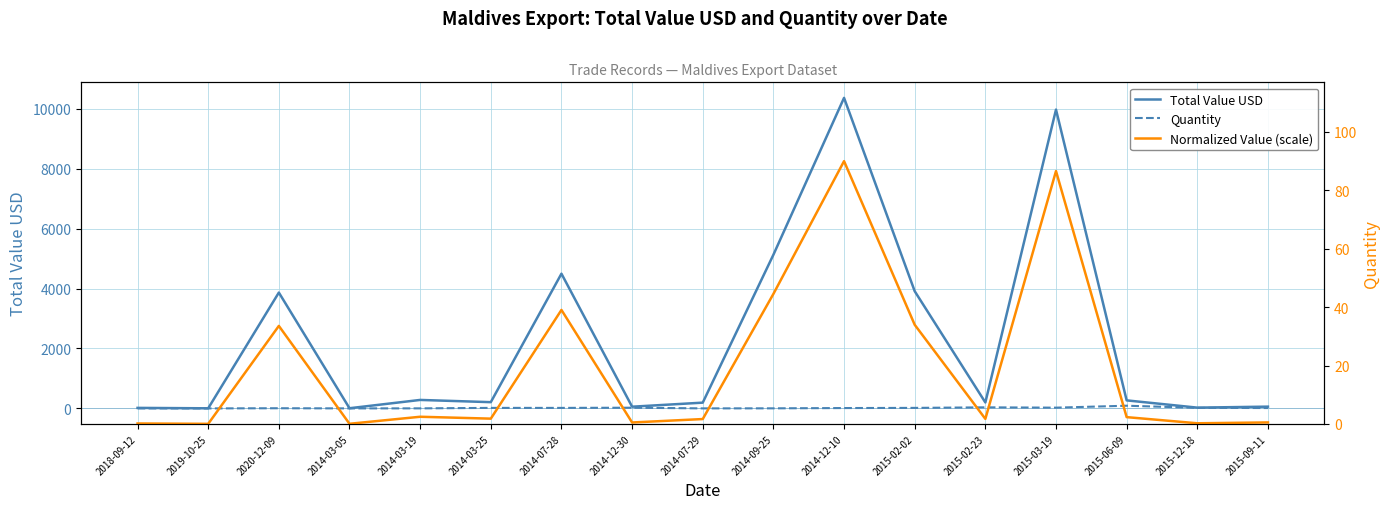

What is the difference between the maximum and minimum values in the Normalized Value (scale) series?

90.0